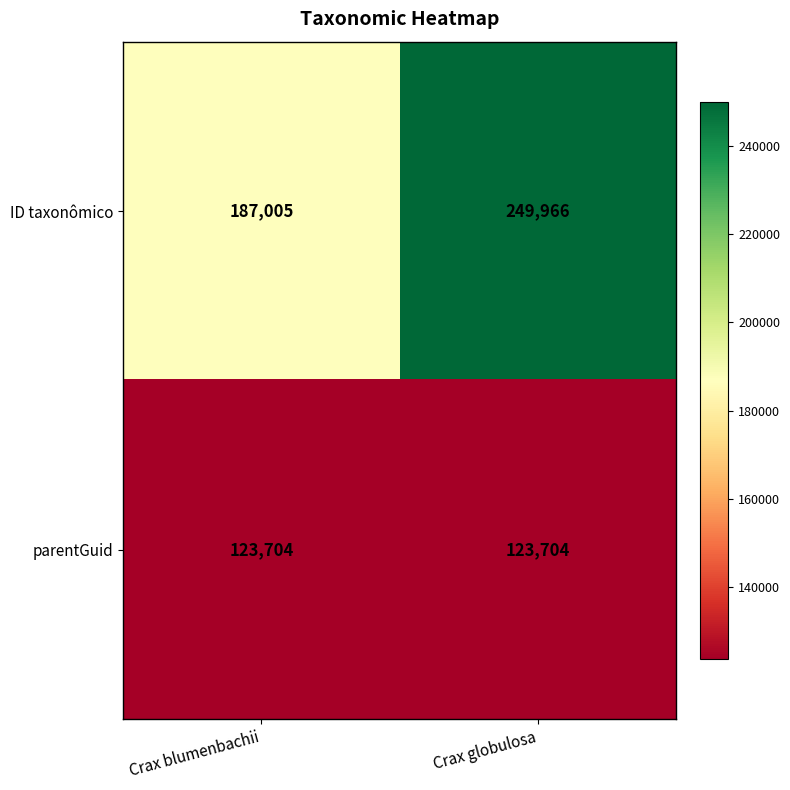

Between Crax blumenbachii and Crax globulosa, which series saw the biggest shift?

ID taxonômico